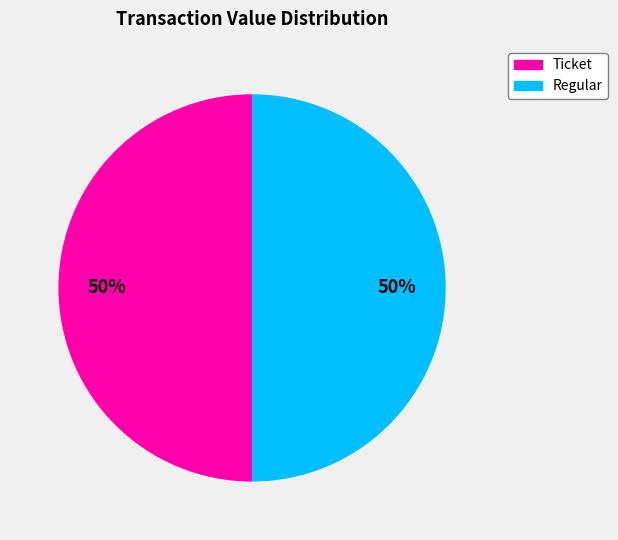

Is it true that Ticket is 11% of the pie?

False